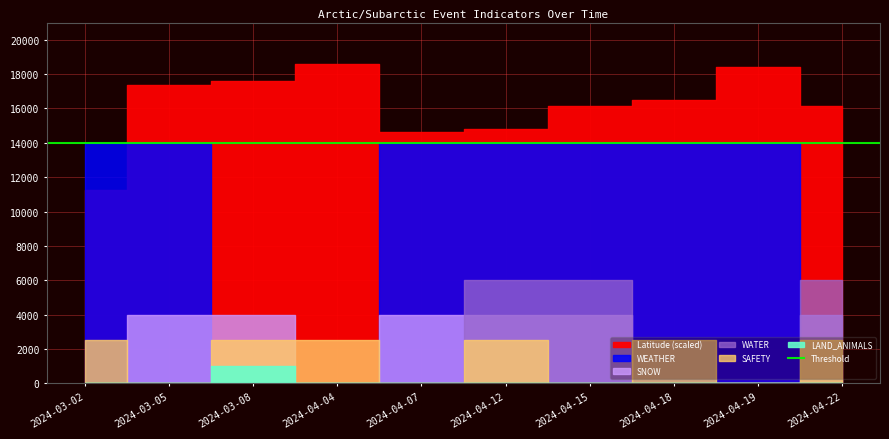

Reading left to right, transcribe all the data shown in this chart.

Latitude: 39.3	60.8	61.6	65.1	51.2	51.8	56.5	57.8	64.5	56.6
WEATHER: 1.0	1.0	0.0	0.0	1.0	1.0	1.0	1.0	1.0	0.0
WATER: 0.0	0.0	0.0	0.0	0.0	1.0	1.0	0.0	0.0	1.0
SNOW: 0.0	1.0	1.0	0.0	1.0	1.0	1.0	0.0	0.0	1.0
SAFETY: 1.0	0.0	1.0	1.0	0.0	1.0	0.0	1.0	0.0	1.0
LAND_ANIMALS: 0.0	0.0	1.0	0.0	0.0	0.0	0.0	0.0	0.0	0.0